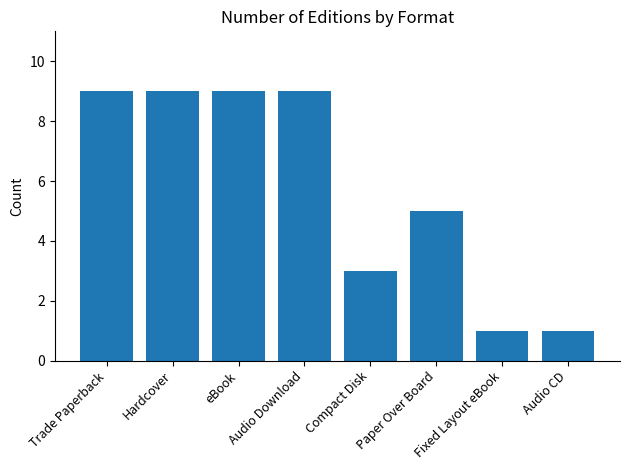

Between Trade Paperback and Paper Over Board, which is larger?

Trade Paperback